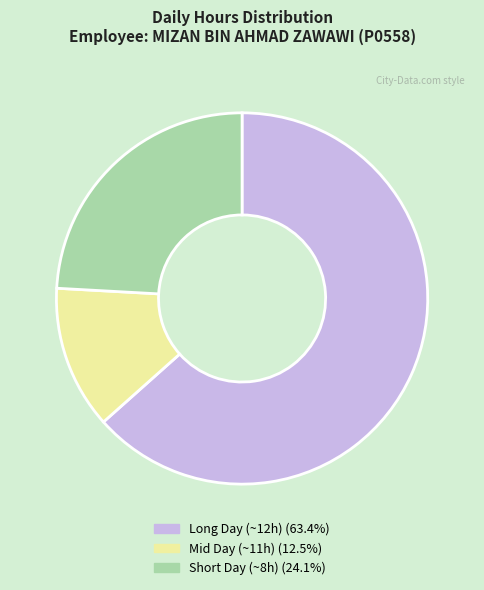

Is there a majority slice in this chart?

Yes